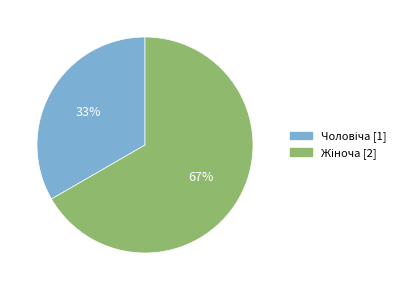

To the nearest percent, what is the average slice percentage?

50%